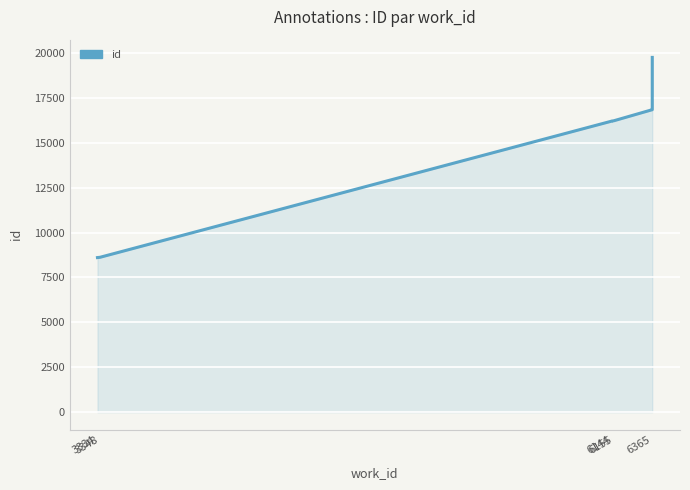

What is the minimum value shown in the chart?

8605